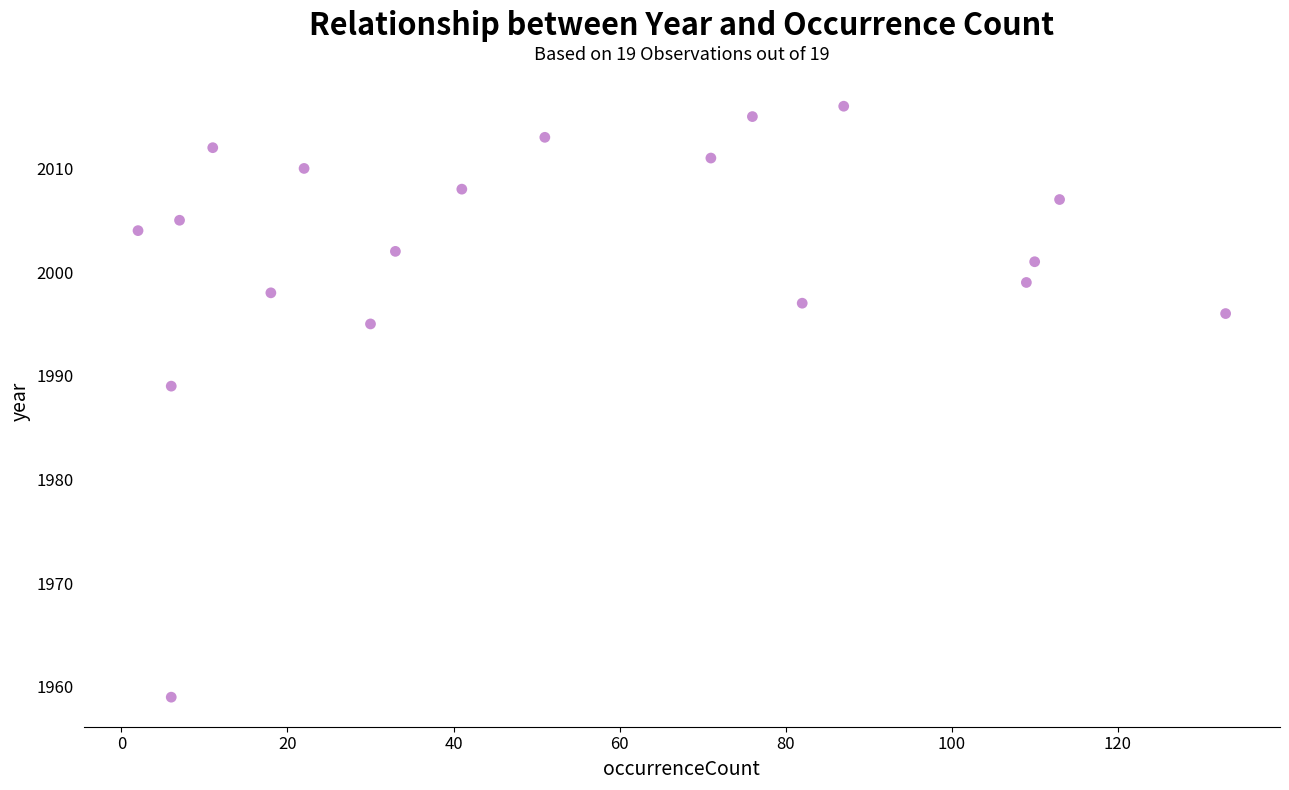

What Y value in the scatter plot is closest to 1987?

1989